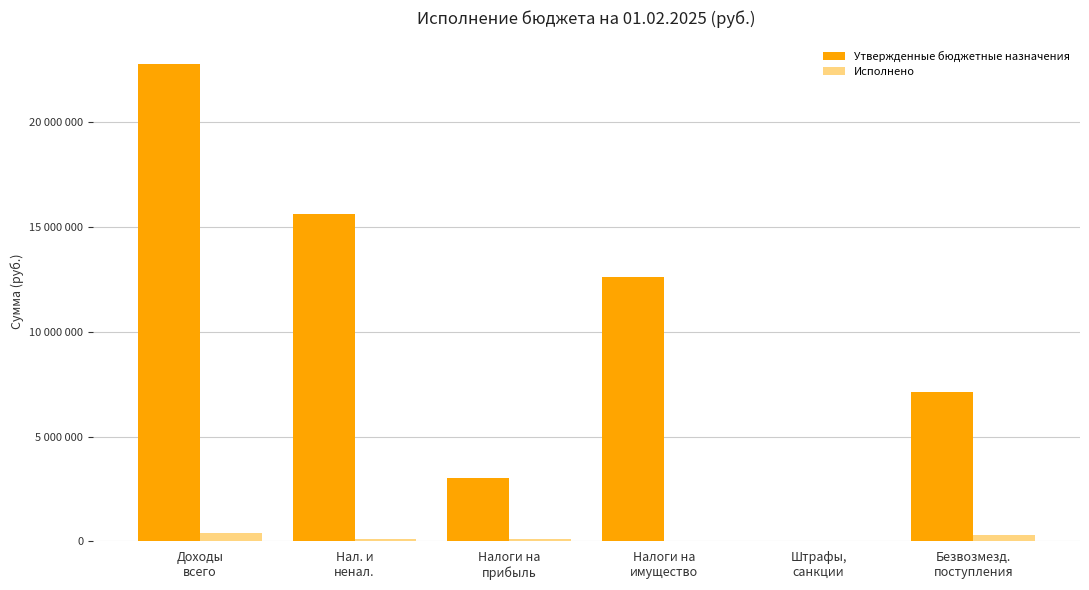

True or false: Утвержденные бюджетные назначения has a value of 7300.0 at Штрафы,
санкции.

True